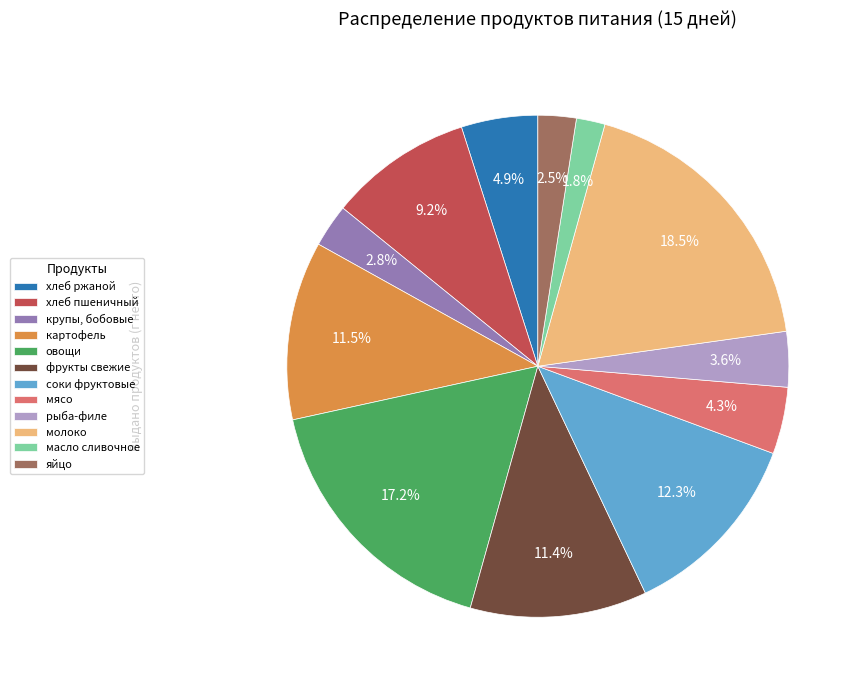

How many segments does this pie chart have?

12